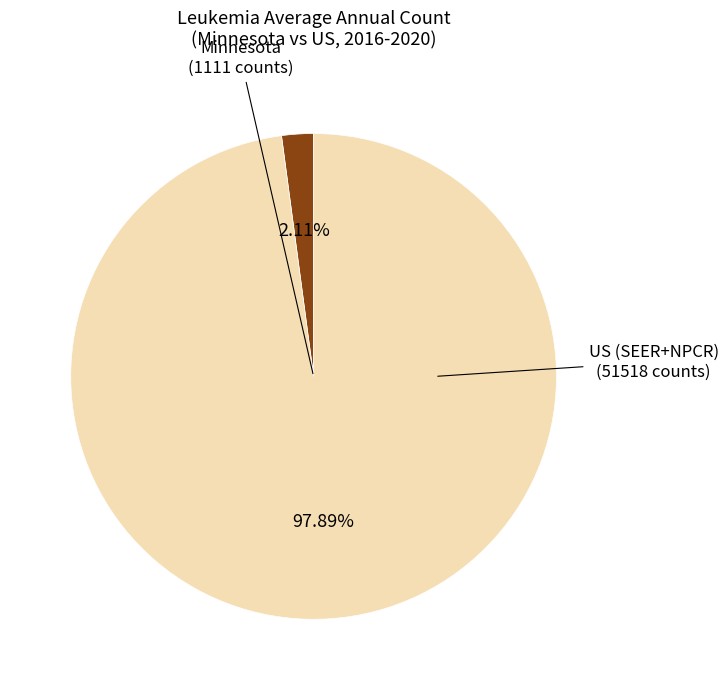

To the nearest percent, what percentage of the pie is US (SEER+NPCR)?

98%